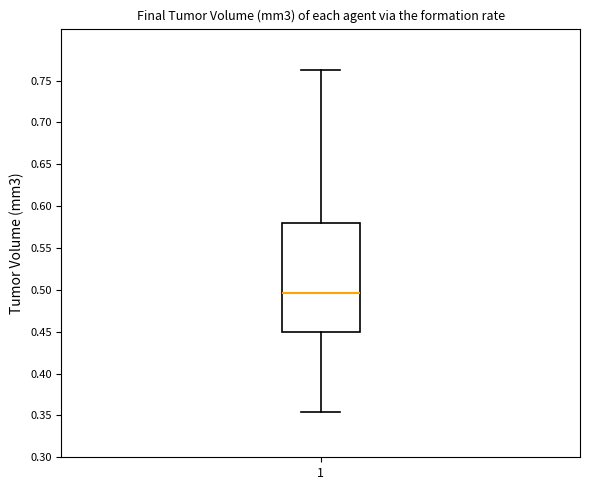

Read this box plot against the y-axis: the position of the median line, the range covered by the box, and the ends of both whiskers. The values are not printed on the chart, so give them approximately, as read against the axis.

median 0.495, box 0.450 to 0.580, whiskers 0.355 to 0.760